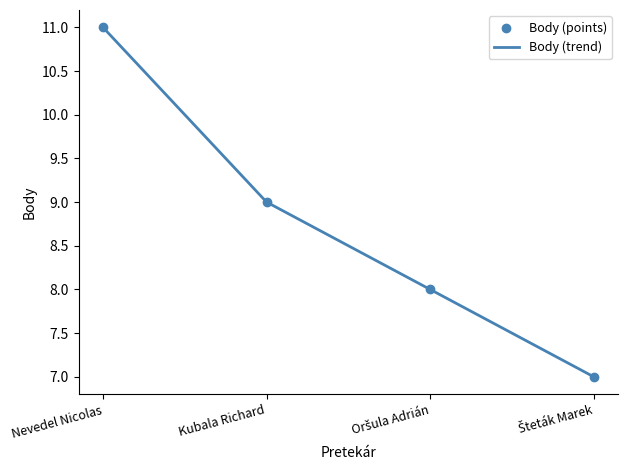

Between Nevedel Nicolas and Kubala Richard, which is larger?

Nevedel Nicolas